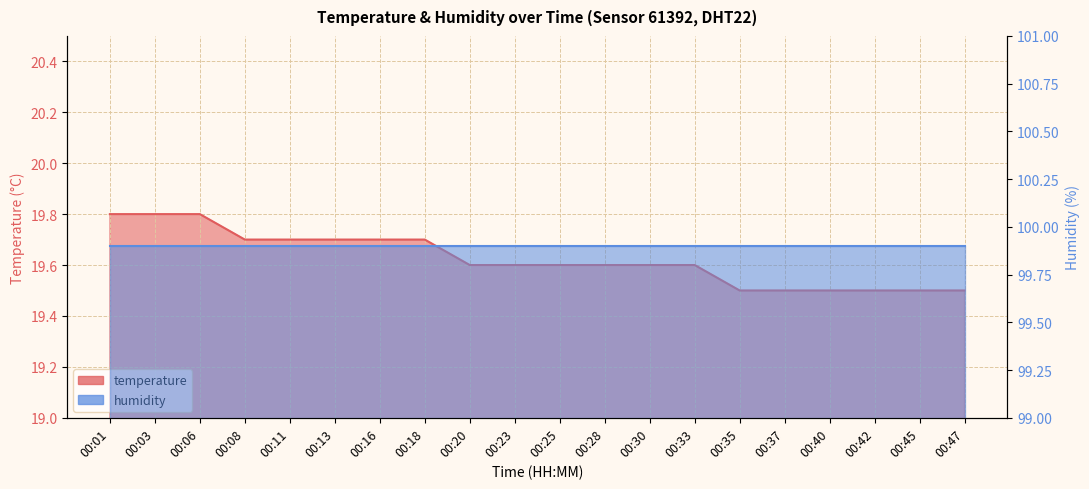

True or false: there are more than 1 points higher than both neighbors.

False